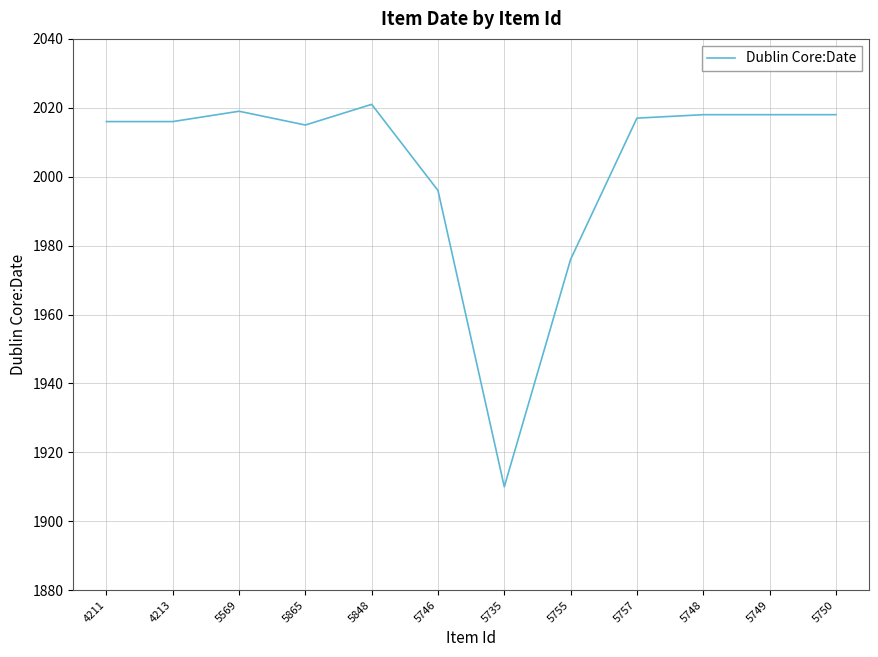

Where does the data first go above 2017?

5569